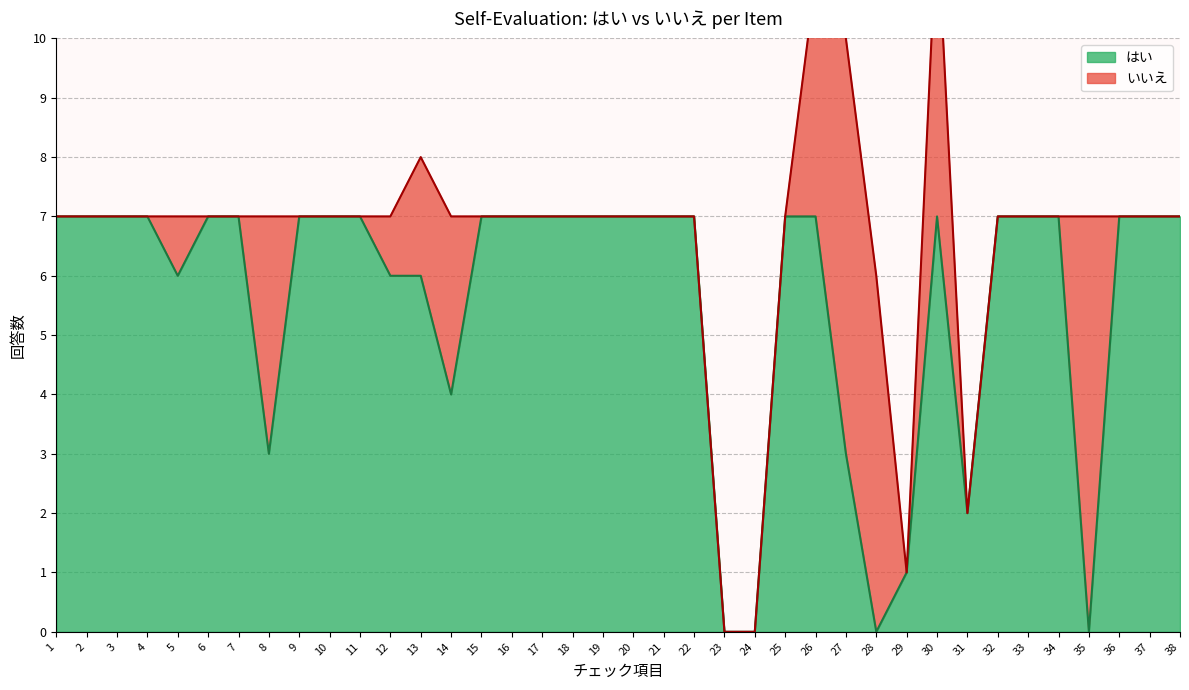

Reading right to left, list all the values displayed in this chart.

7	7	7	0	7	7	7	2	7	1	0	3	7	7	0	0	7	7	7	7	7	7	7	7	4	6	6	7	7	7	3	7	7	6	7	7	7	7